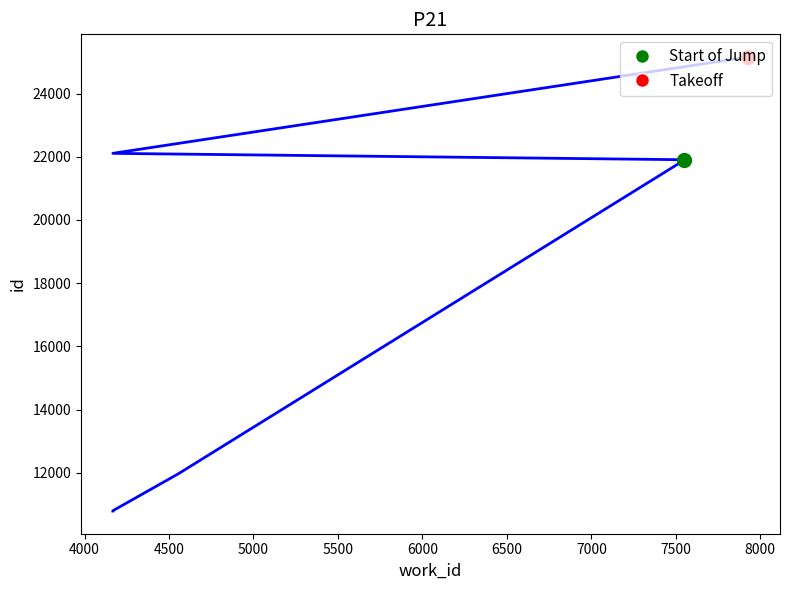

Which has a higher value, 7500 or 5000?

7500